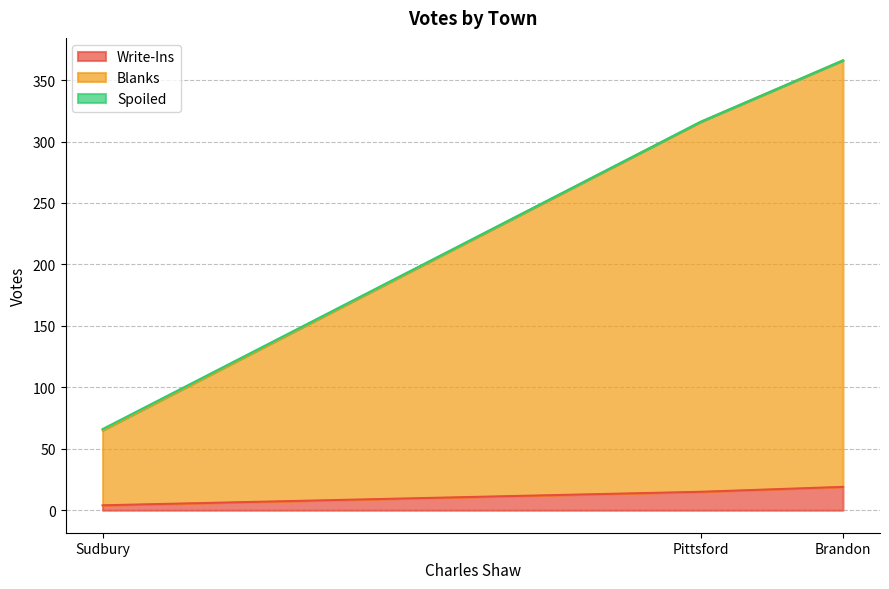

What is the total value across all series at Sudbury?

66